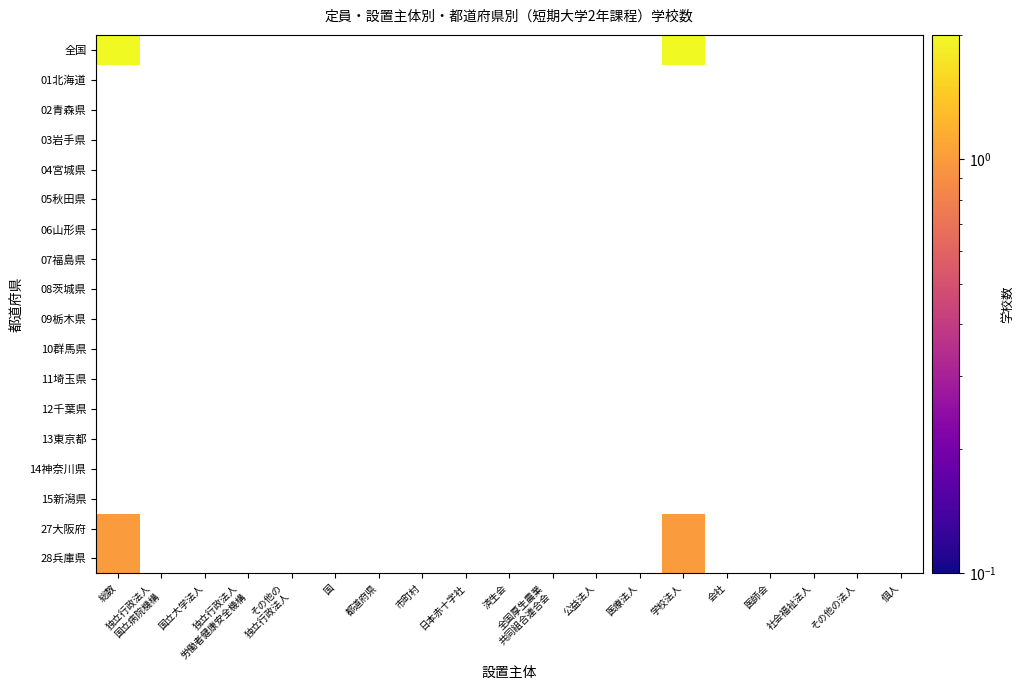

List the labels in order of 08茨城県 value, smallest first.

総数, 独立行政法人 国立病院機構, 国立大学法人, 独立行政法人 労働者健康安全機構, その他の 独立行政法人, 国, 都道府県, 市町村, 日本赤十字社, 済生会, 全国厚生農業 共同組合連合会, 公益法人, 医療法人, 学校法人, 会社, 医師会, 社会福祉法人, その他の法人, 個人